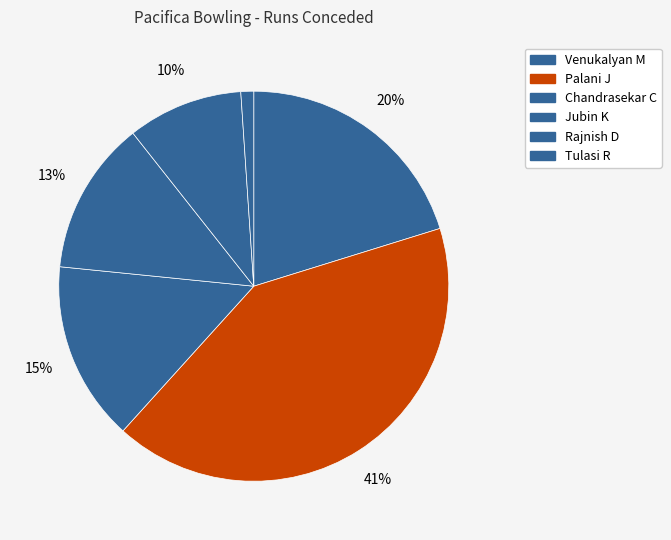

How many slices are in this pie chart?

6